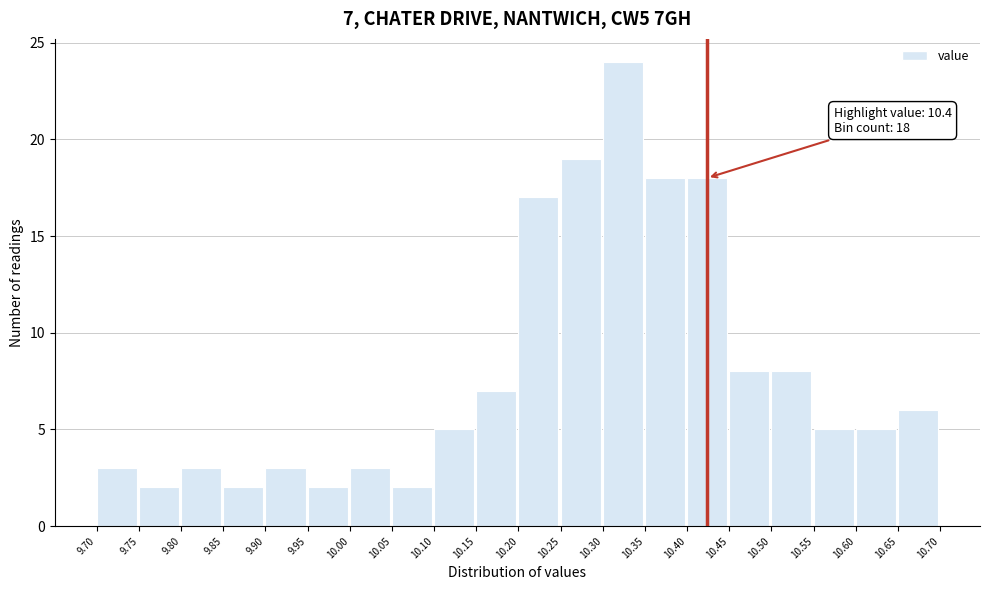

Which range on the x-axis has the tallest bar?

10.30 to 10.35